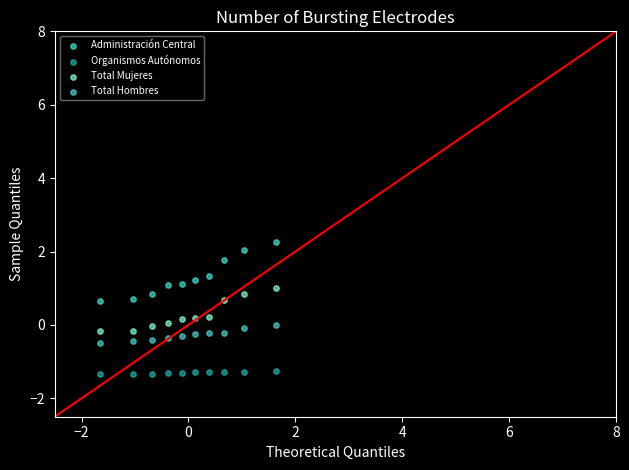

Which series has the largest Y range (max minus min)?

Administración Central